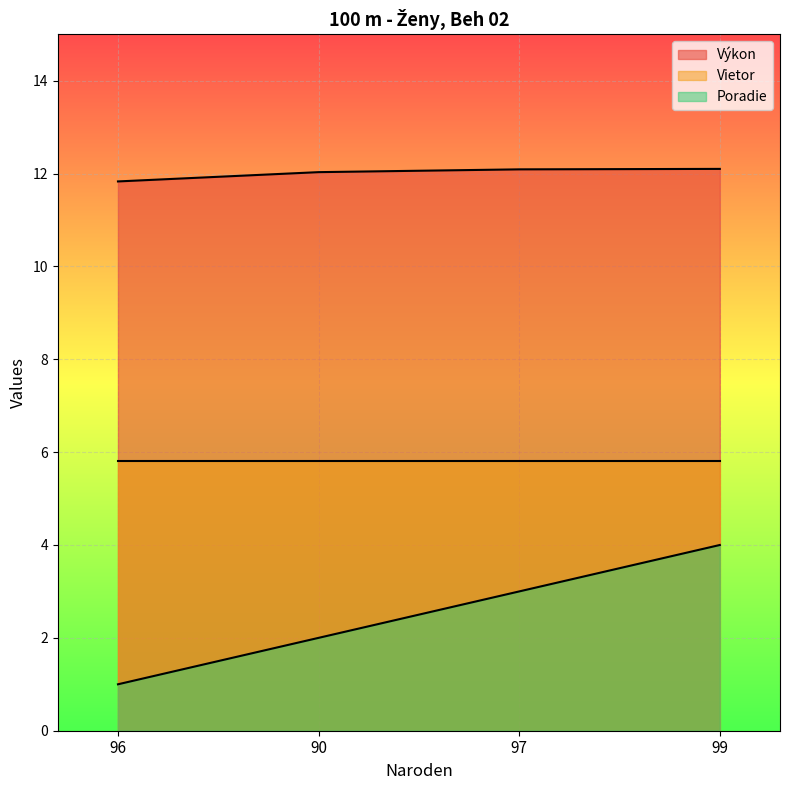

Where does the Poradie series first go above 3?

99